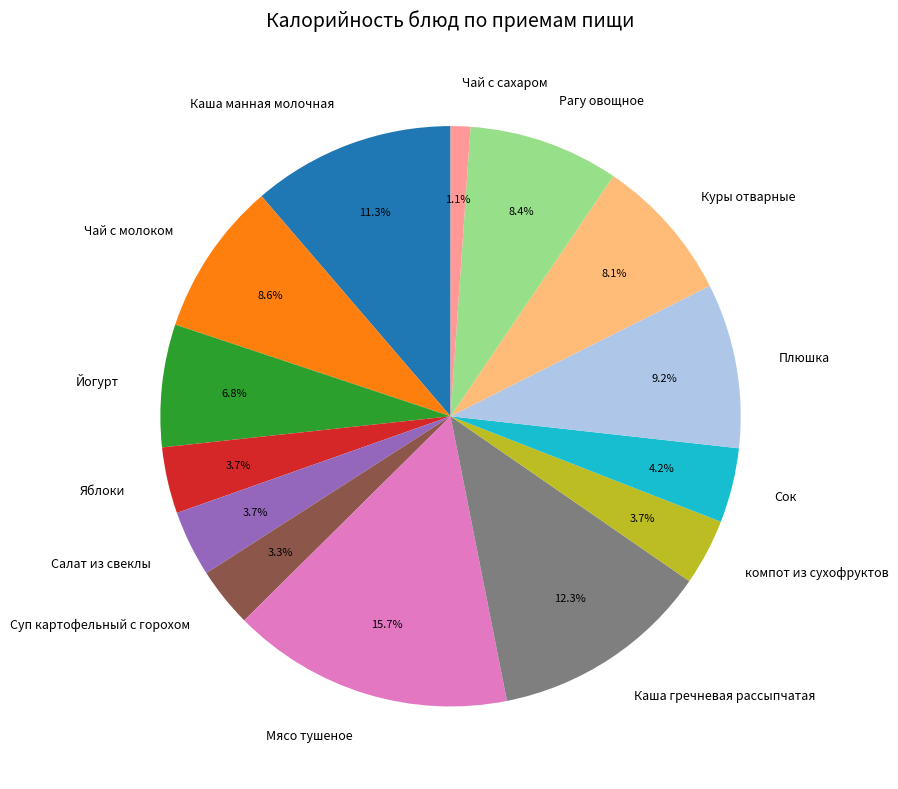

What percentage is NOT represented by Суп картофельный с горохом?

96.7%